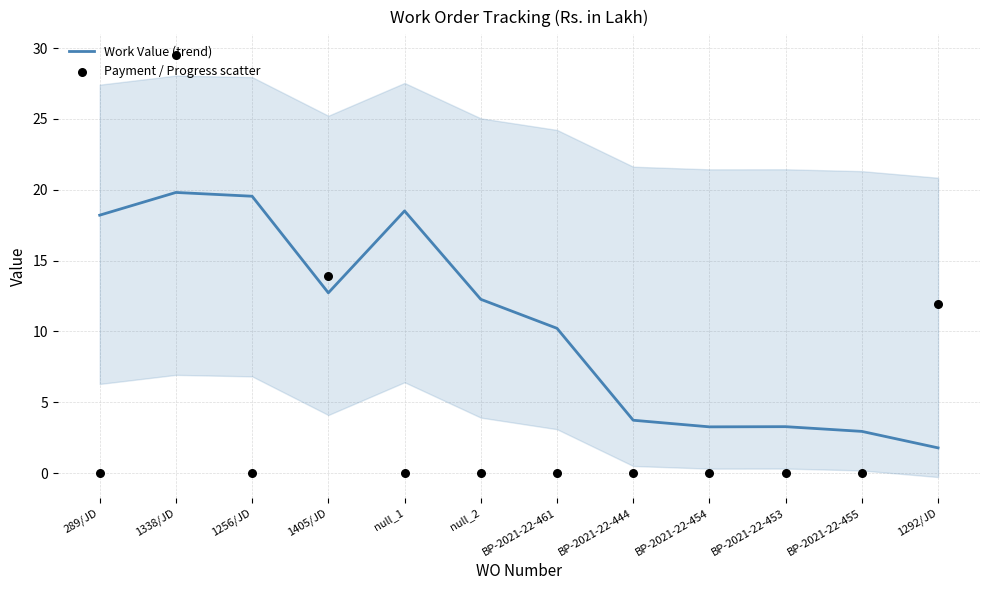

At which category is the sum across all series the highest?

1338/JD